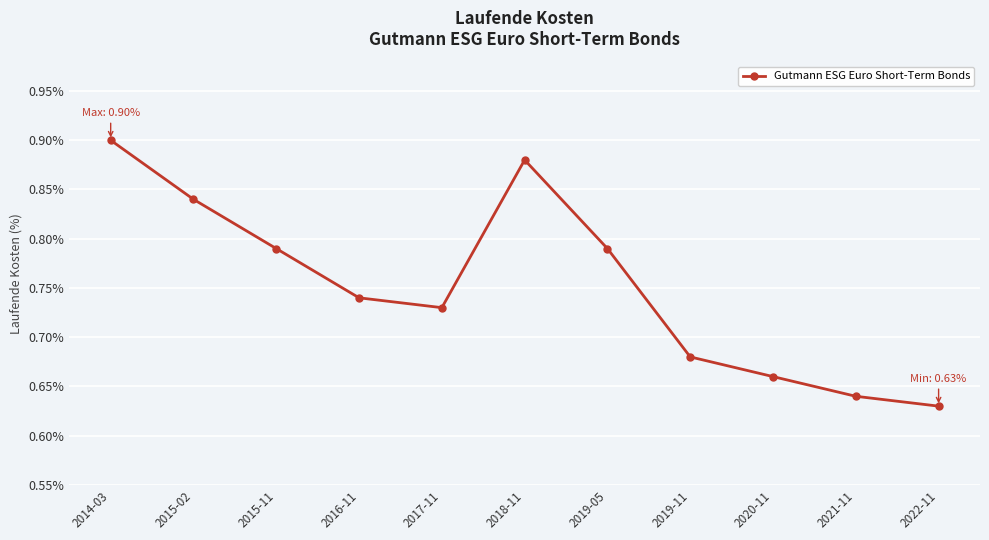

What is the difference between the maximum and minimum values?

0.3